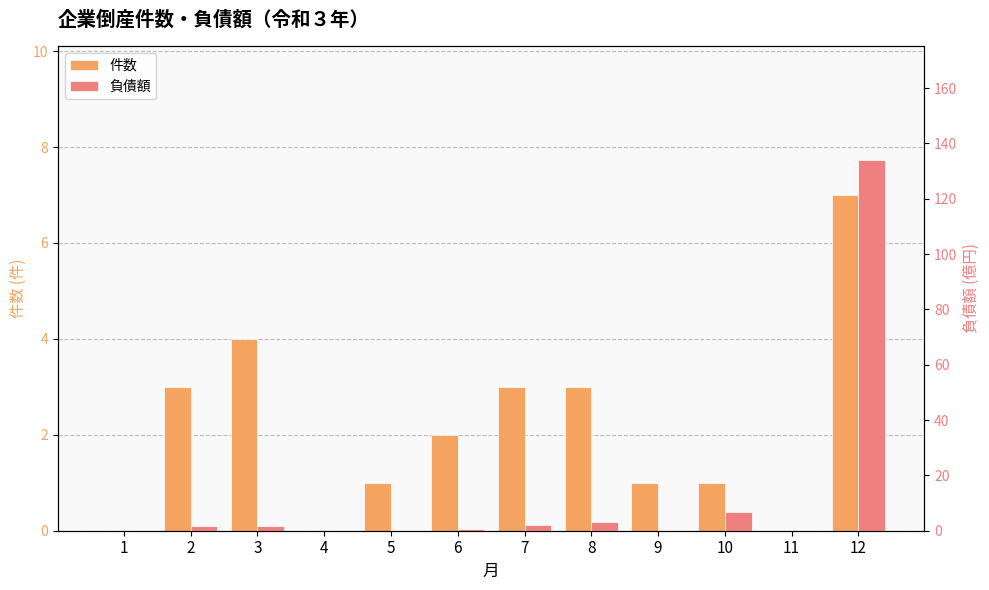

Which category has the highest value in the 負債額 series?

12